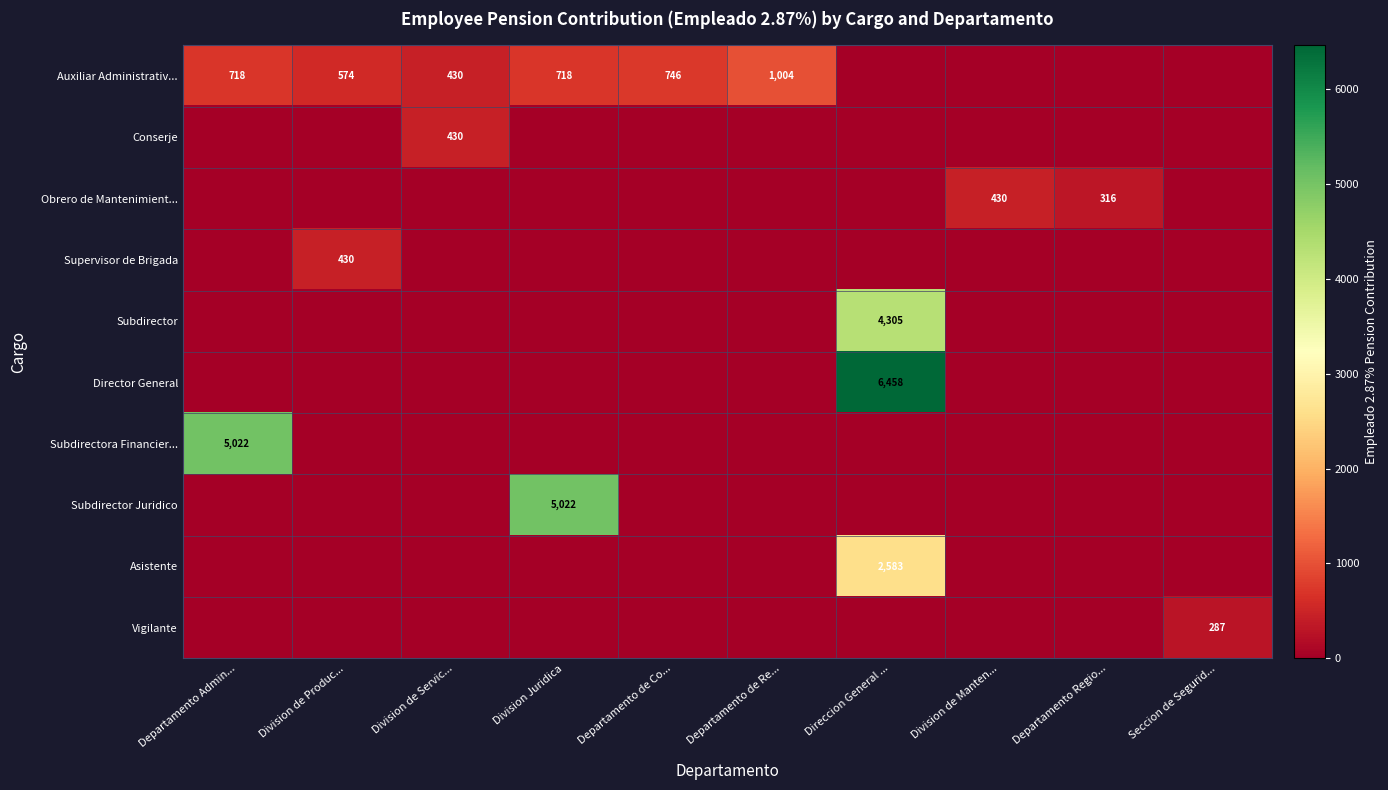

What is the difference between the Auxiliar Administrativ... values at Division de Servic... and Division de Produc...?

144